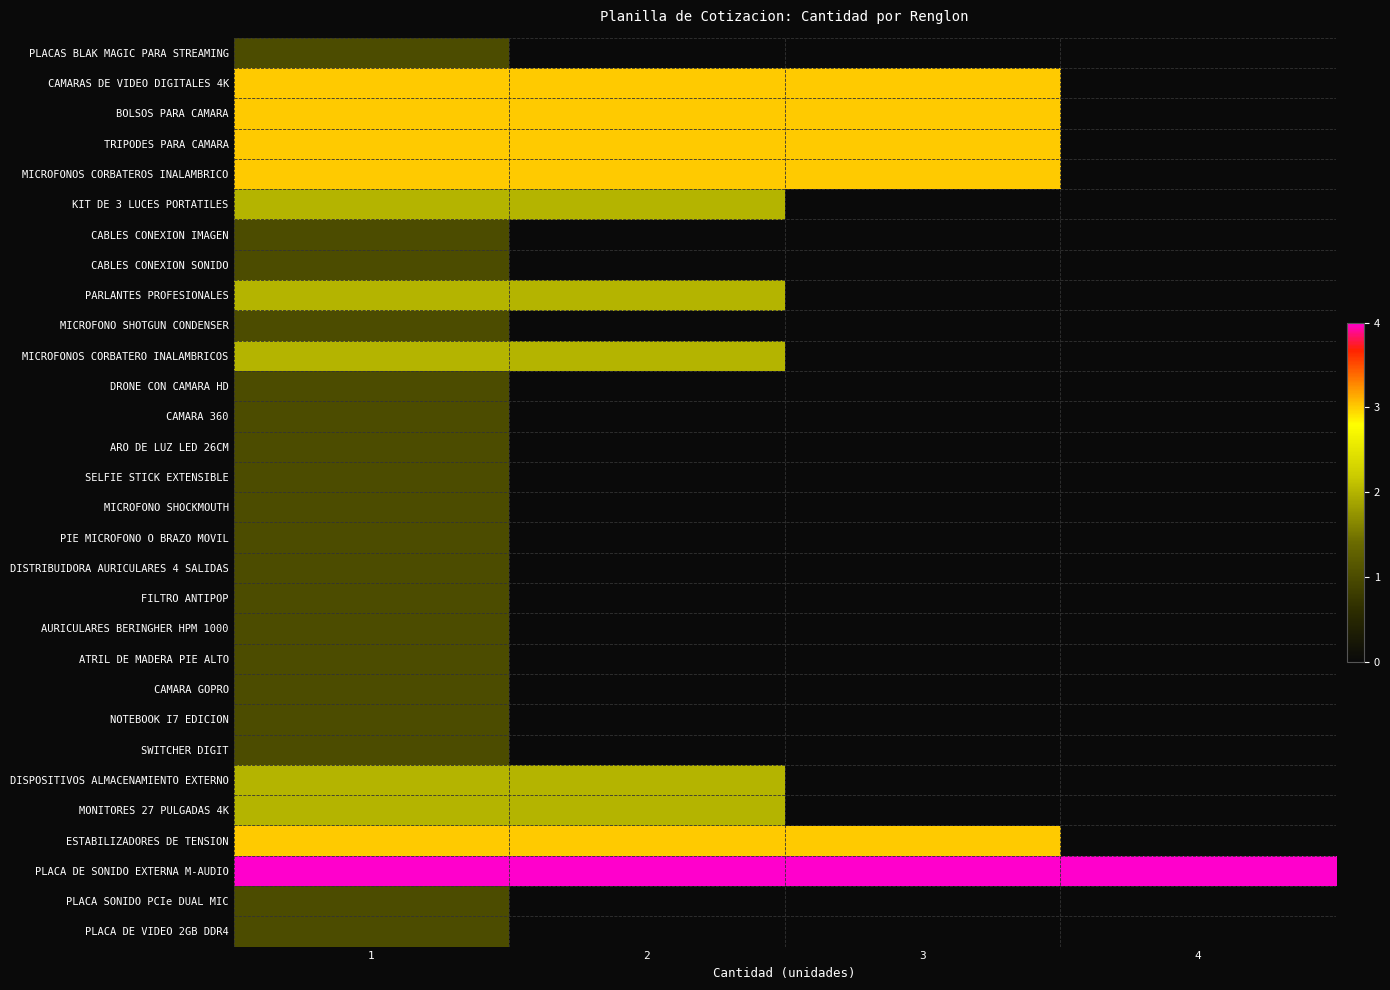

Reading left to right, extract all data points from this chart.

PLACAS BLAK MAGIC PARA STREAMING: 1=1	2=0	3=0	4=0
CAMARAS DE VIDEO DIGITALES 4K: 1=3	2=3	3=3	4=0
BOLSOS PARA CAMARA: 1=3	2=3	3=3	4=0
TRIPODES PARA CAMARA: 1=3	2=3	3=3	4=0
MICROFONOS CORBATEROS INALAMBRICO: 1=3	2=3	3=3	4=0
KIT DE 3 LUCES PORTATILES: 1=2	2=2	3=0	4=0
CABLES CONEXION IMAGEN: 1=1	2=0	3=0	4=0
CABLES CONEXION SONIDO: 1=1	2=0	3=0	4=0
PARLANTES PROFESIONALES: 1=2	2=2	3=0	4=0
MICROFONO SHOTGUN CONDENSER: 1=1	2=0	3=0	4=0
MICROFONOS CORBATERO INALAMBRICOS: 1=2	2=2	3=0	4=0
DRONE CON CAMARA HD: 1=1	2=0	3=0	4=0
CAMARA 360: 1=1	2=0	3=0	4=0
ARO DE LUZ LED 26CM: 1=1	2=0	3=0	4=0
SELFIE STICK EXTENSIBLE: 1=1	2=0	3=0	4=0
MICROFONO SHOCKMOUTH: 1=1	2=0	3=0	4=0
PIE MICROFONO O BRAZO MOVIL: 1=1	2=0	3=0	4=0
DISTRIBUIDORA AURICULARES 4 SALIDAS: 1=1	2=0	3=0	4=0
FILTRO ANTIPOP: 1=1	2=0	3=0	4=0
AURICULARES BERINGHER HPM 1000: 1=1	2=0	3=0	4=0
ATRIL DE MADERA PIE ALTO: 1=1	2=0	3=0	4=0
CAMARA GOPRO: 1=1	2=0	3=0	4=0
NOTEBOOK I7 EDICION: 1=1	2=0	3=0	4=0
SWITCHER DIGIT: 1=1	2=0	3=0	4=0
DISPOSITIVOS ALMACENAMIENTO EXTERNO: 1=2	2=2	3=0	4=0
MONITORES 27 PULGADAS 4K: 1=2	2=2	3=0	4=0
ESTABILIZADORES DE TENSION: 1=3	2=3	3=3	4=0
PLACA DE SONIDO EXTERNA M-AUDIO: 1=4	2=4	3=4	4=4
PLACA SONIDO PCIe DUAL MIC: 1=1	2=0	3=0	4=0
PLACA DE VIDEO 2GB DDR4: 1=1	2=0	3=0	4=0